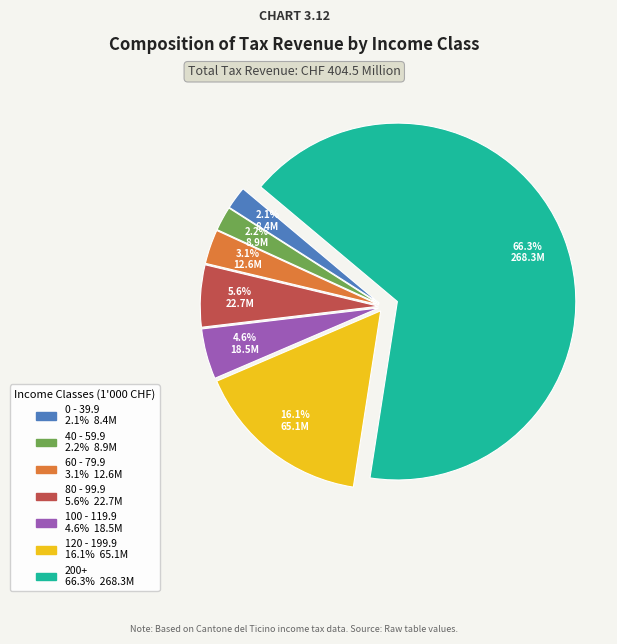

Is there a majority slice in this chart?

Yes